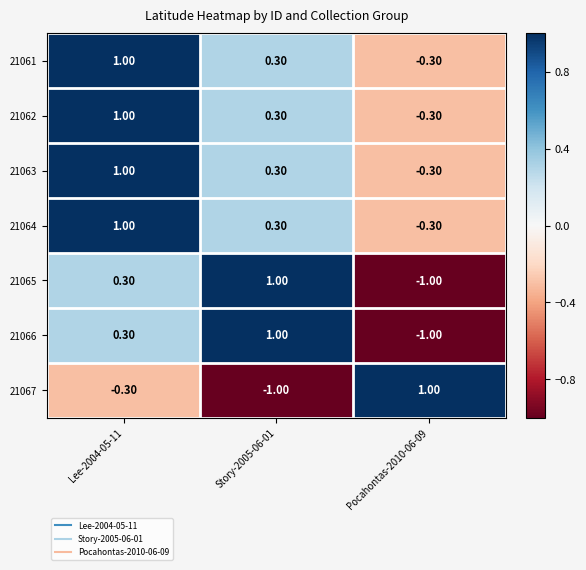

Rank the categories by 21065 value from highest to lowest.

Story-2005-06-01, Lee-2004-05-11, Pocahontas-2010-06-09